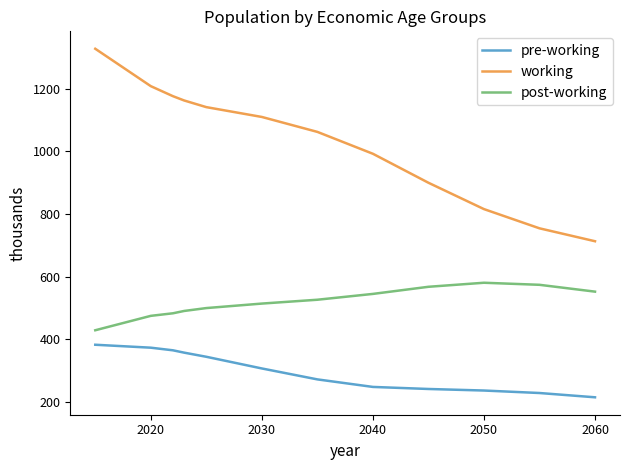

What is the difference between the maximum and minimum values in the pre-working series?

167.8